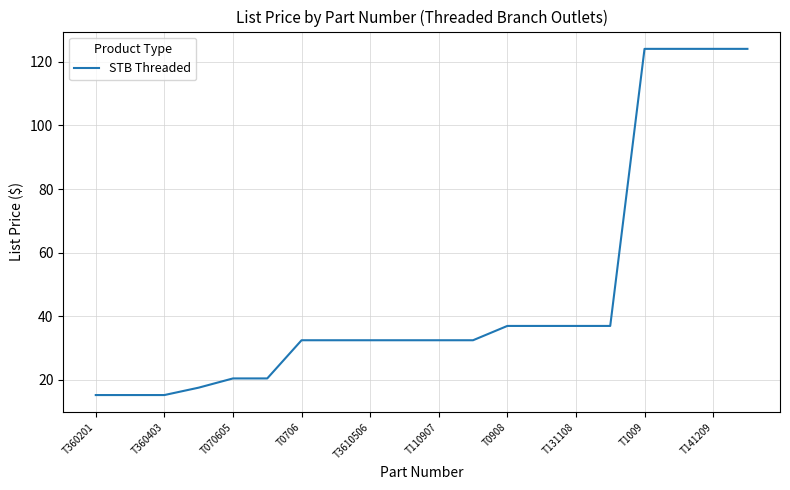

What is the greatest value displayed?

124.0